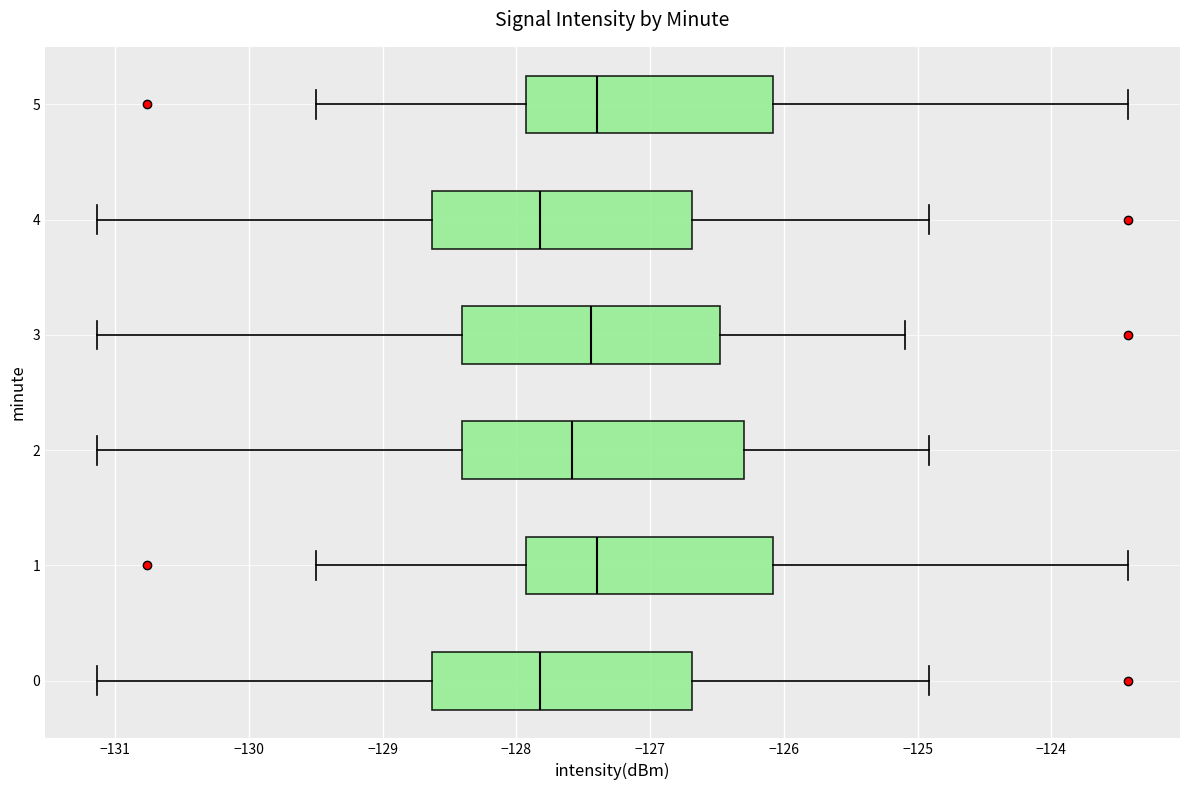

Reading bottom to top, transcribe this box plot: for each box, give where its median line is, the range the box spans, and where its two whiskers end, as read against the x-axis. The values are not printed on the chart, so give them approximately, as read against the axis.

0: median -127.8, box -128.6 to -126.7, whiskers -131.1 to -124.9
1: median -127.4, box -127.9 to -126.1, whiskers -129.5 to -123.4
2: median -127.6, box -128.4 to -126.3, whiskers -131.1 to -124.9
3: median -127.4, box -128.4 to -126.5, whiskers -131.1 to -125.1
4: median -127.8, box -128.6 to -126.7, whiskers -131.1 to -124.9
5: median -127.4, box -127.9 to -126.1, whiskers -129.5 to -123.4